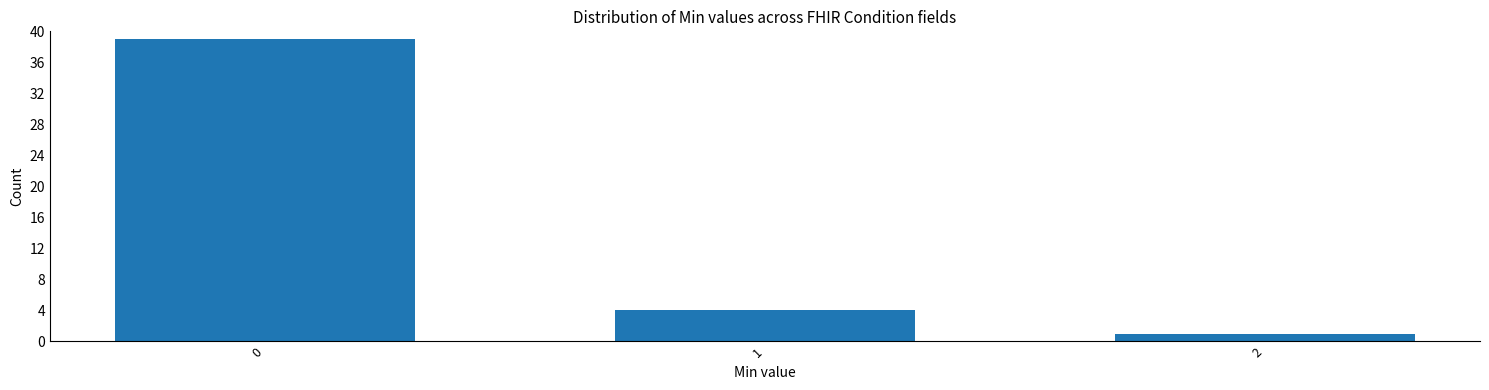

Reading left to right, what are all the values shown in this chart?

39	4	1